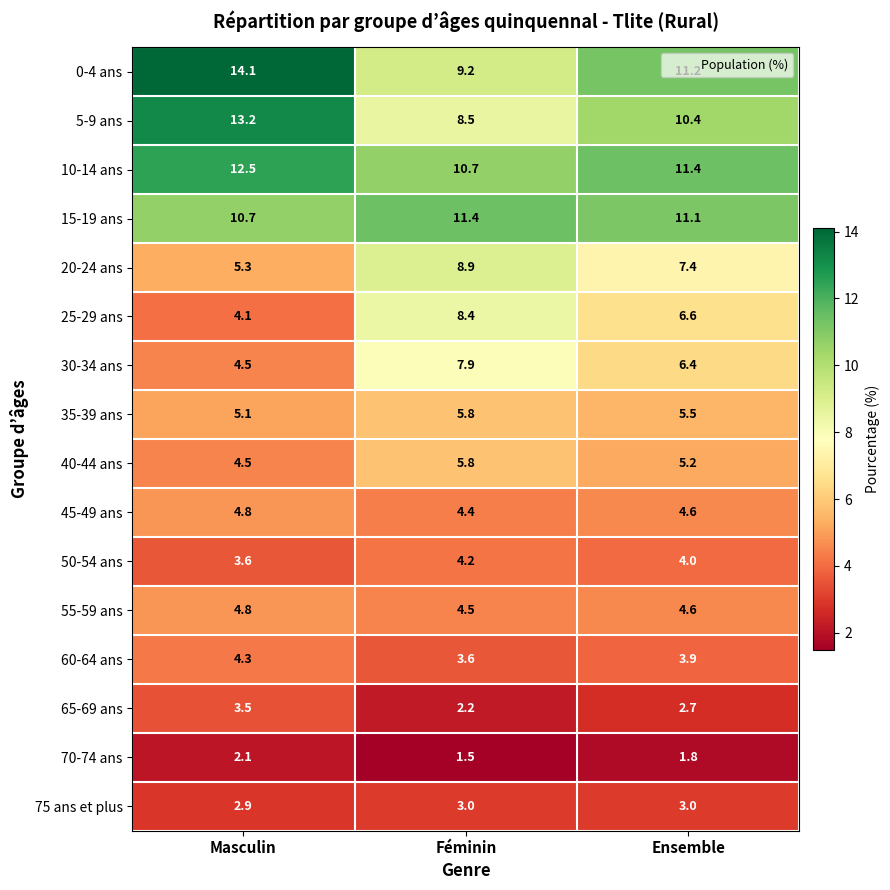

What is the maximum value shown in the chart?

14.1